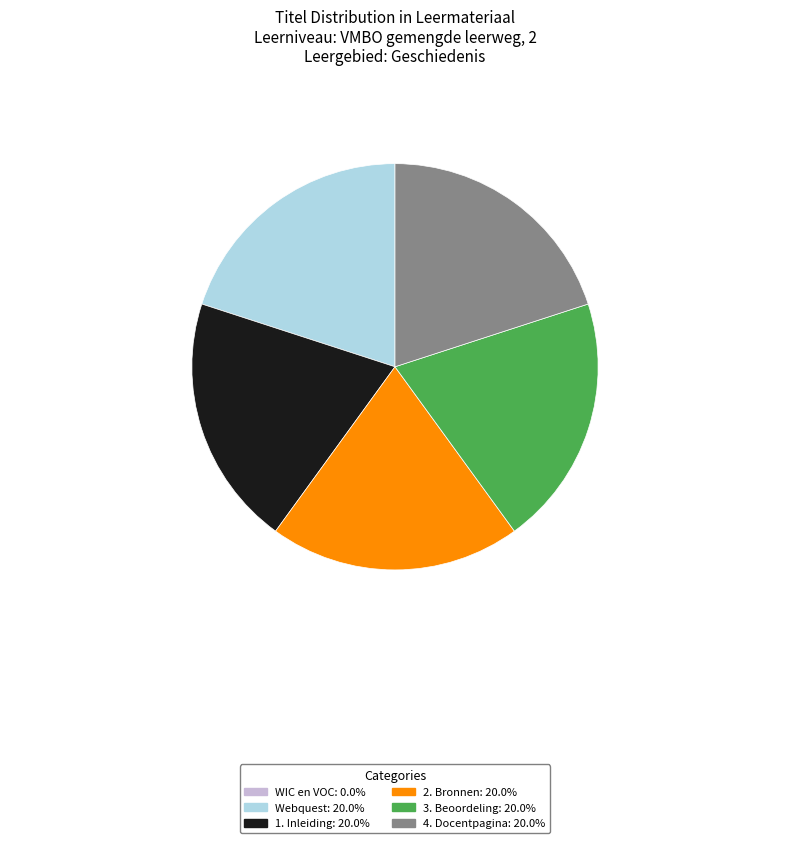

Is there a majority slice in this chart?

No